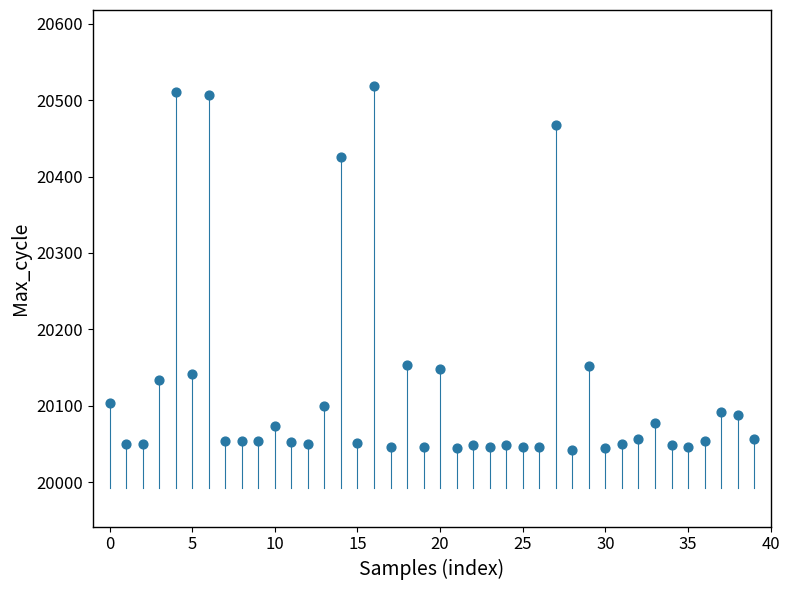

What is the range of Y values (max minus min)?

476